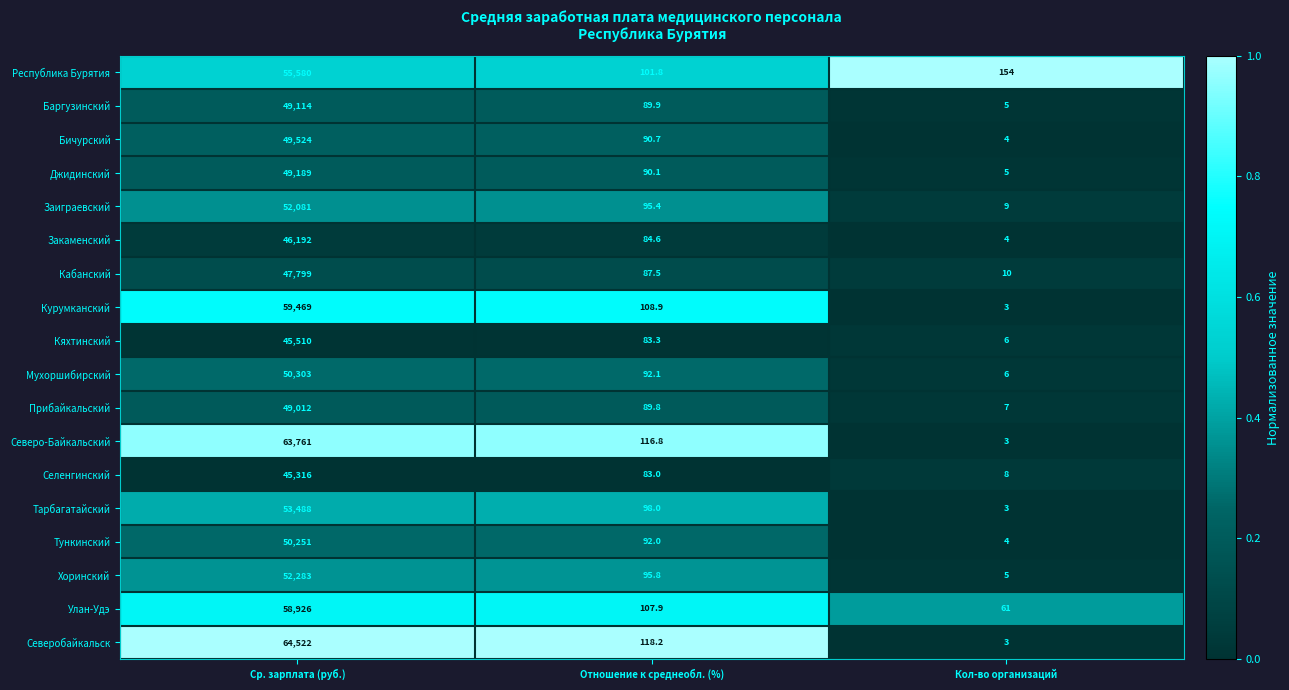

The value of Хоринский at Кол-во организаций is 5.0. True or false?

True